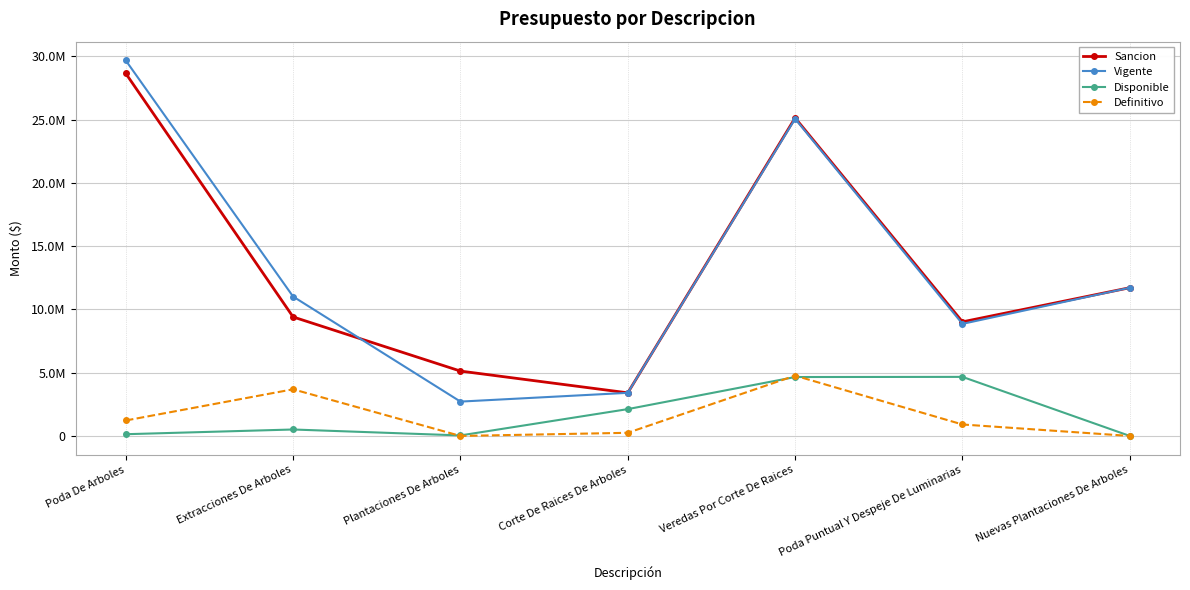

How many interior local valleys does the Definitivo series have?

1